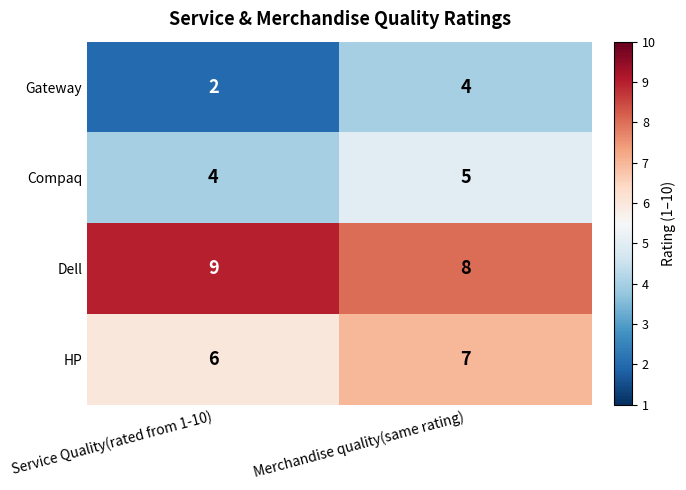

What value does the Gateway series have at Merchandise quality(same rating)?

4